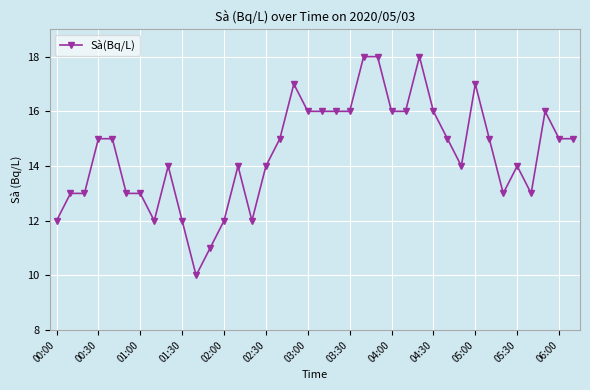

True or false: there are more than 0 points higher than both neighbors.

True